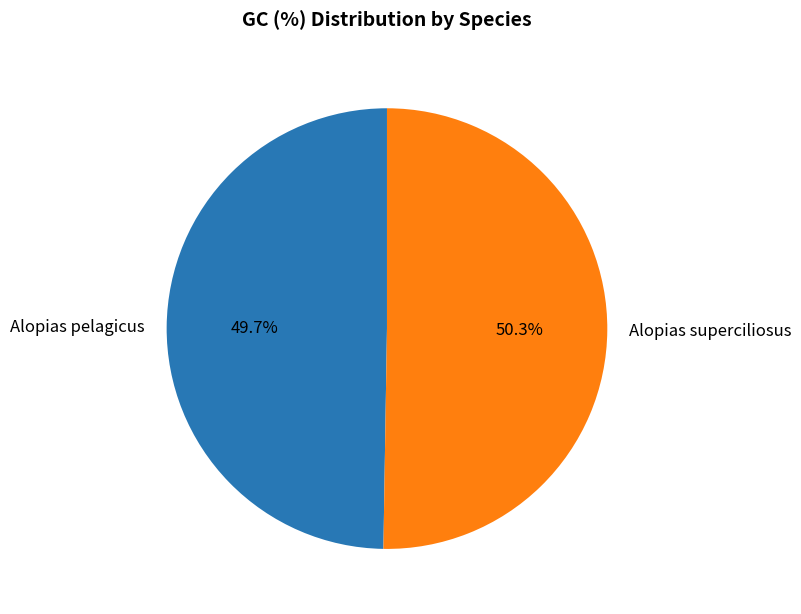

Is there any slice that represents more than half of the pie?

Yes